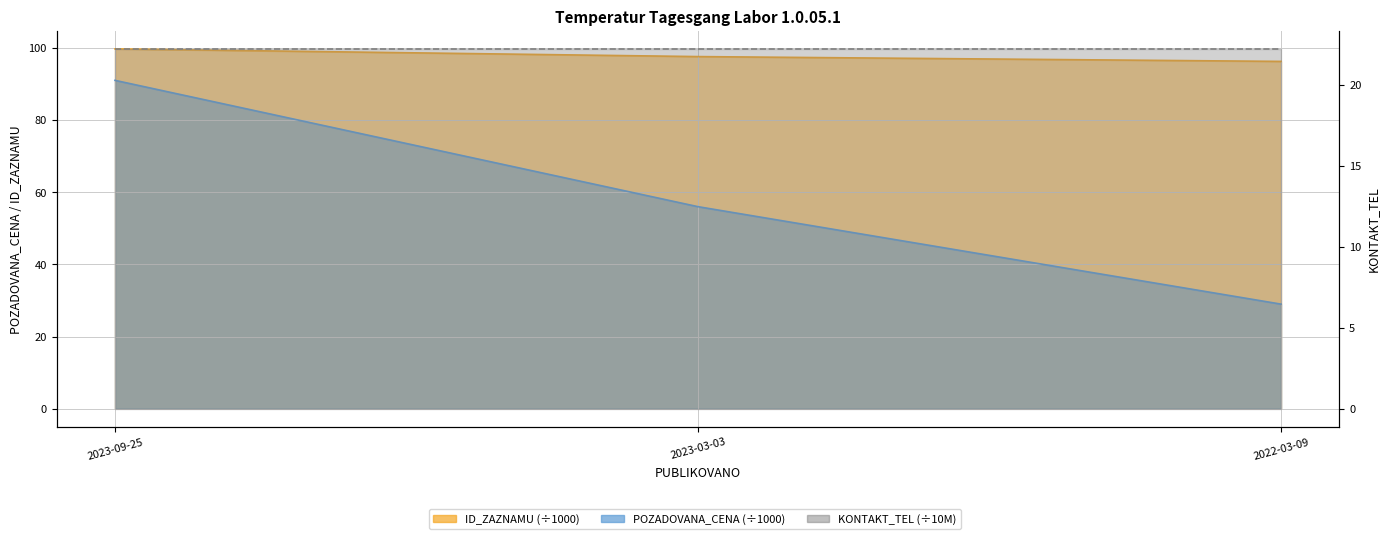

Which series has the largest range (max minus min)?

POZADOVANA_CENA